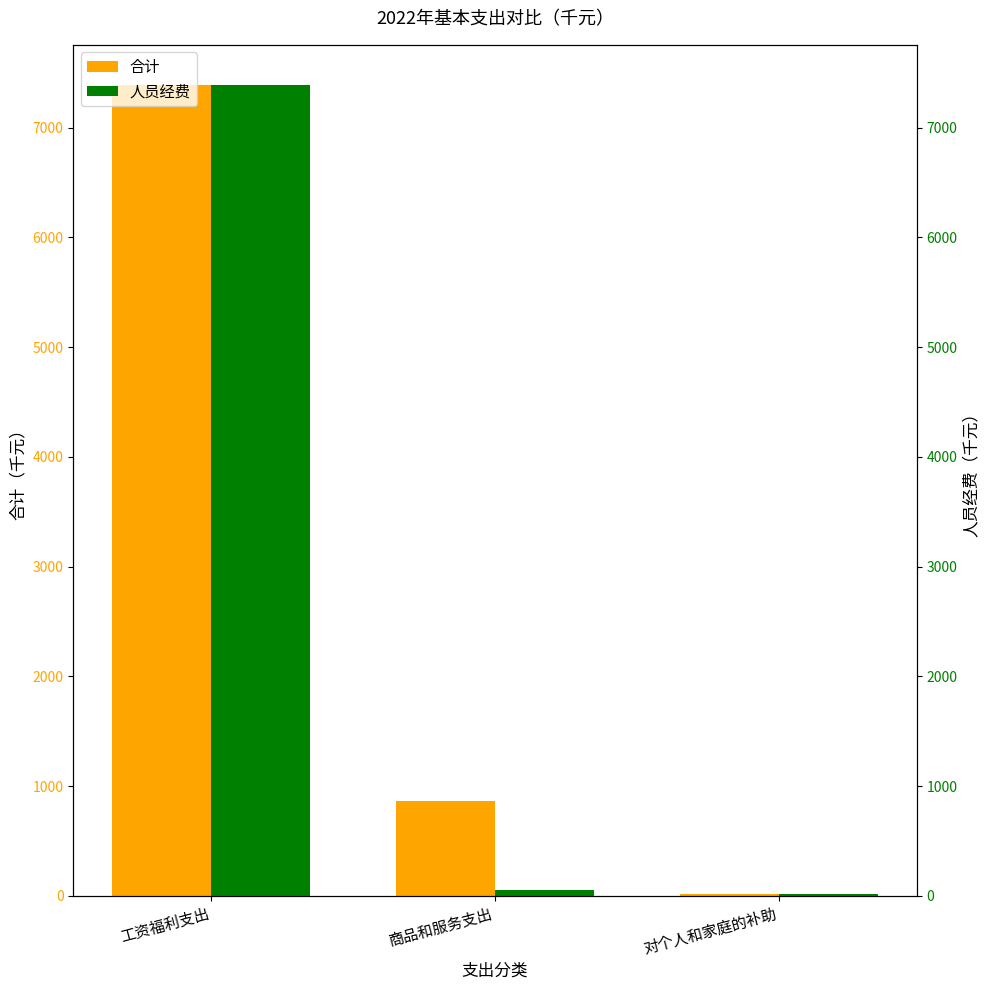

How many bars are there in each group?

2